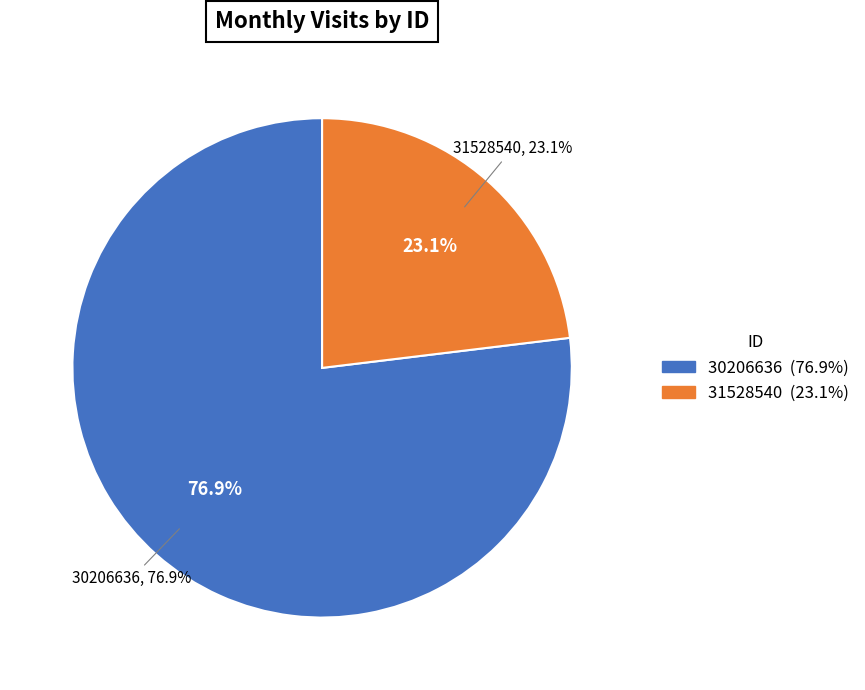

Is it true that 31528540 is 11% of the pie?

False